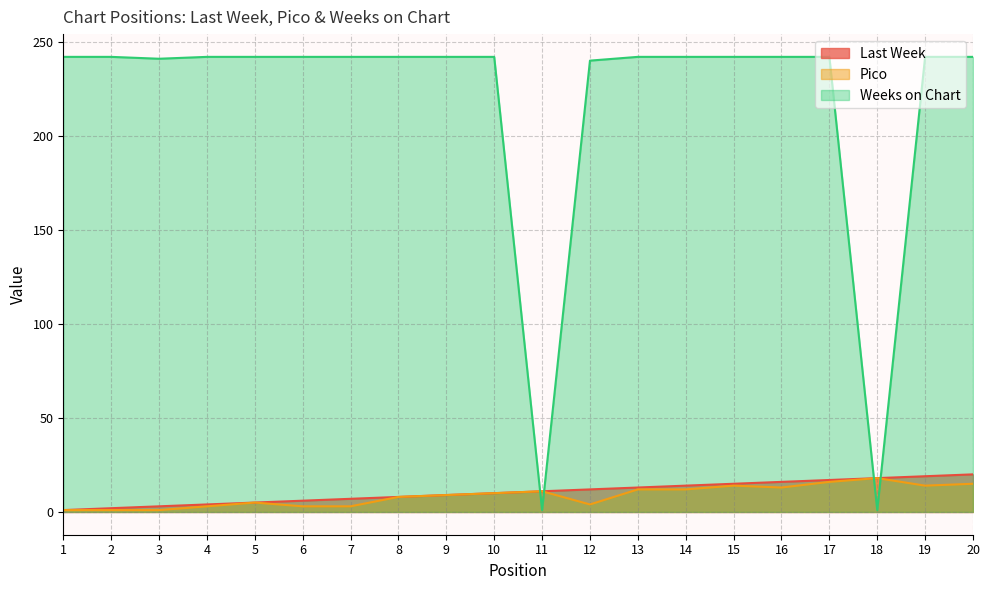

How many intersections are there between Last Week and Weeks on Chart?

4